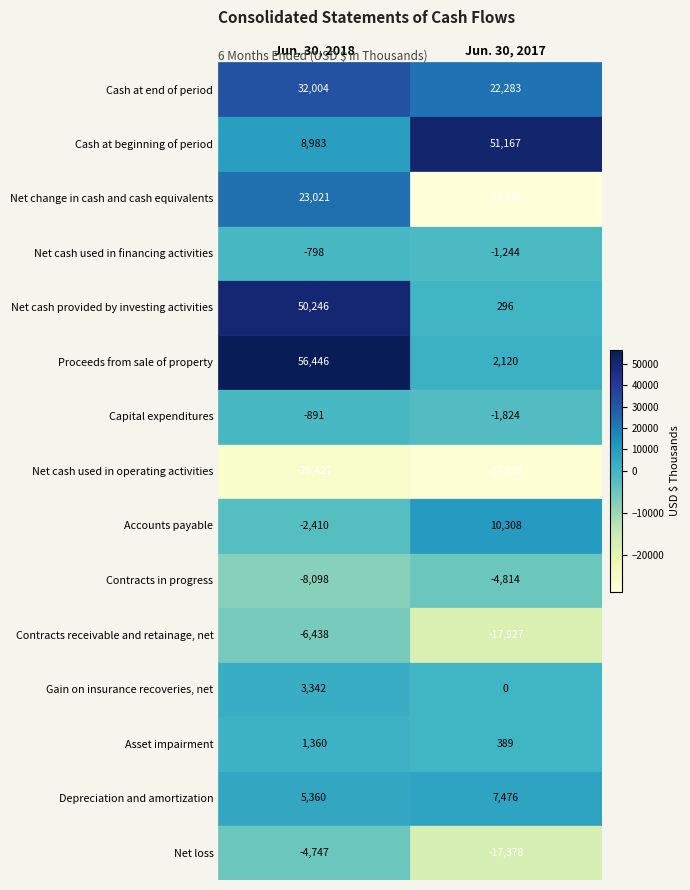

What is the average value of the Accounts payable series?

3949